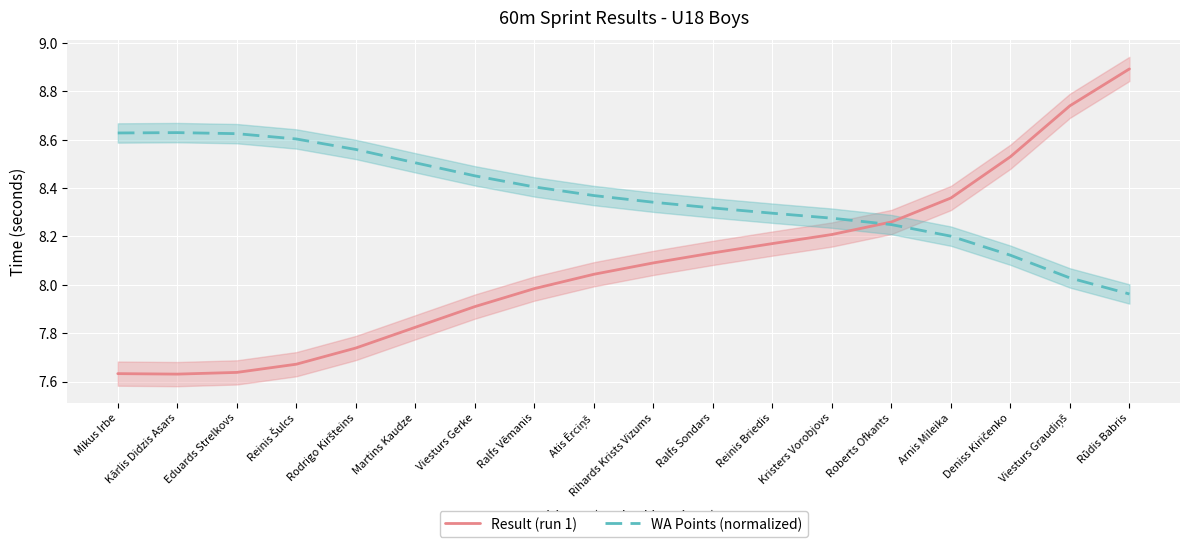

Which series ends up on top after the final intersection of WA Points (normalized) and Result (run 1)?

Result (run 1)